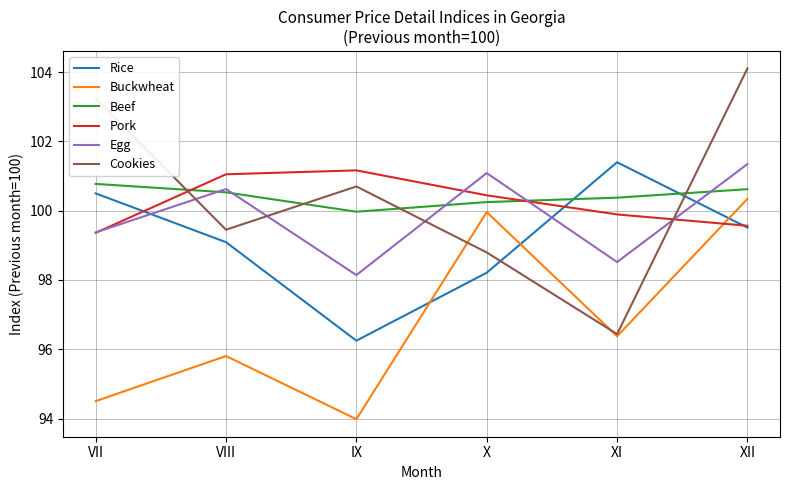

Reading left to right, list all the values displayed in this chart.

Rice: VII=100.5	VIII=99.1	IX=96.2	X=98.2	XI=101.4	XII=99.5
Buckwheat: VII=94.5	VIII=95.8	IX=94.0	X=100.0	XI=96.4	XII=100.3
Beef: VII=100.8	VIII=100.5	IX=100.0	X=100.2	XI=100.4	XII=100.6
Pork: VII=99.4	VIII=101.0	IX=101.2	X=100.4	XI=99.9	XII=99.6
Egg: VII=99.4	VIII=100.6	IX=98.1	X=101.1	XI=98.5	XII=101.3
Cookies: VII=103.2	VIII=99.4	IX=100.7	X=98.8	XI=96.4	XII=104.1